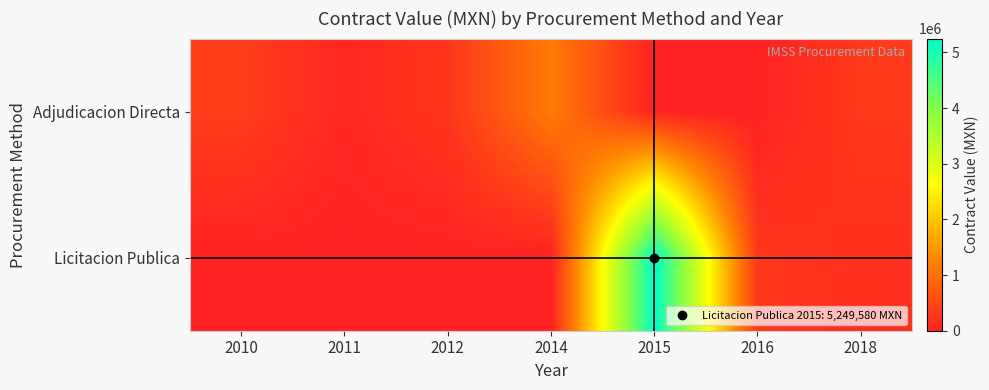

Reading left to right, what are all the values shown in this chart?

Adjudicacion Directa: 2010=368877.9	2011=71047.7	2012=255200.0	2014=1154200.0	2015=0.0	2016=0.0	2018=311112.0
Licitacion Publica: 2010=0.0	2011=0.0	2012=0.0	2014=0.0	2015=5249580.0	2016=270280.0	2018=174000.0